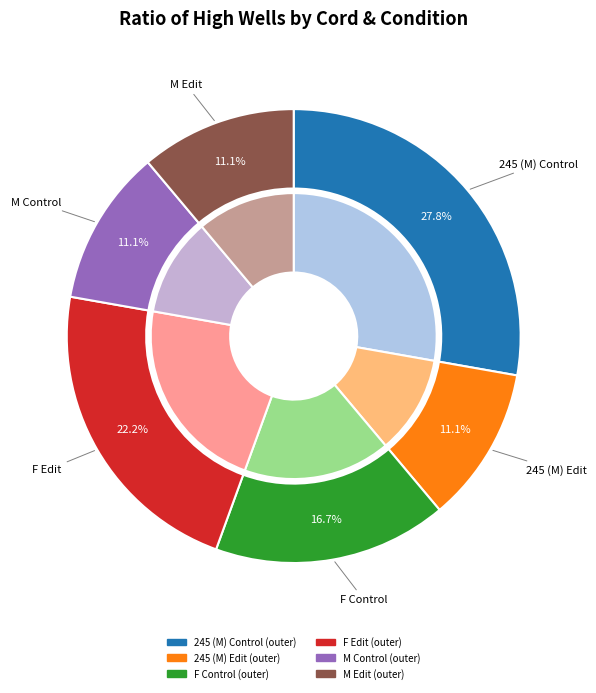

How many slices are in this pie chart?

6